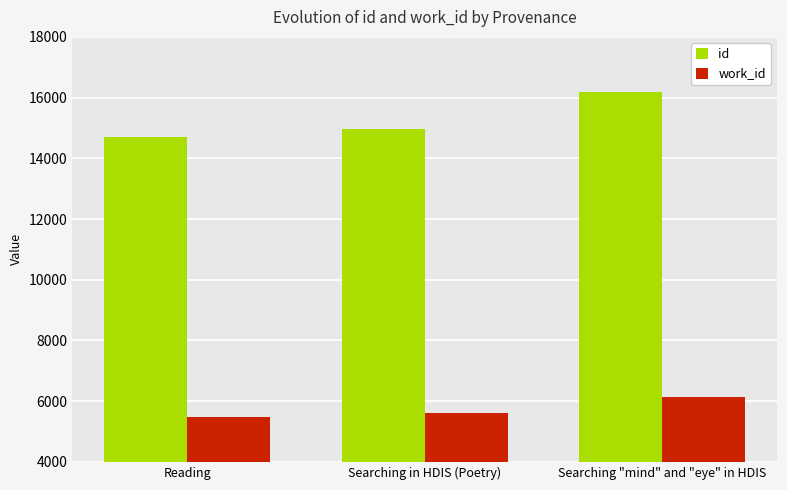

What is the difference between the work_id values at Searching "mind" and "eye" in HDIS and Reading?

647